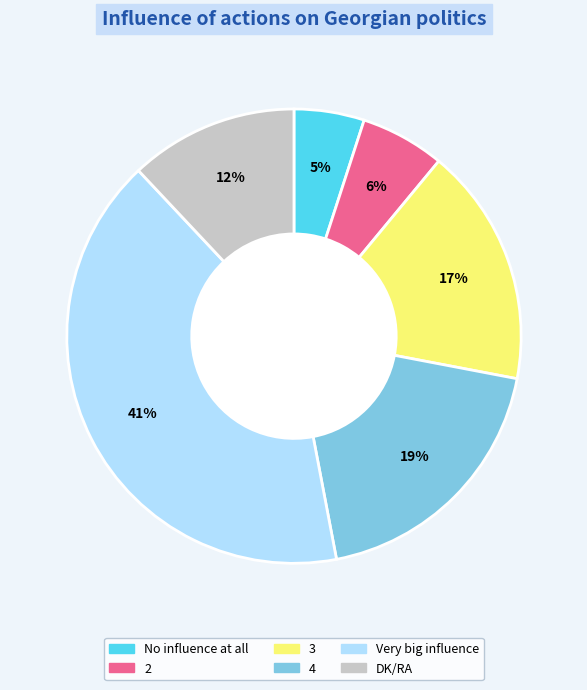

Is it true that No influence at all is 1% of the pie?

False